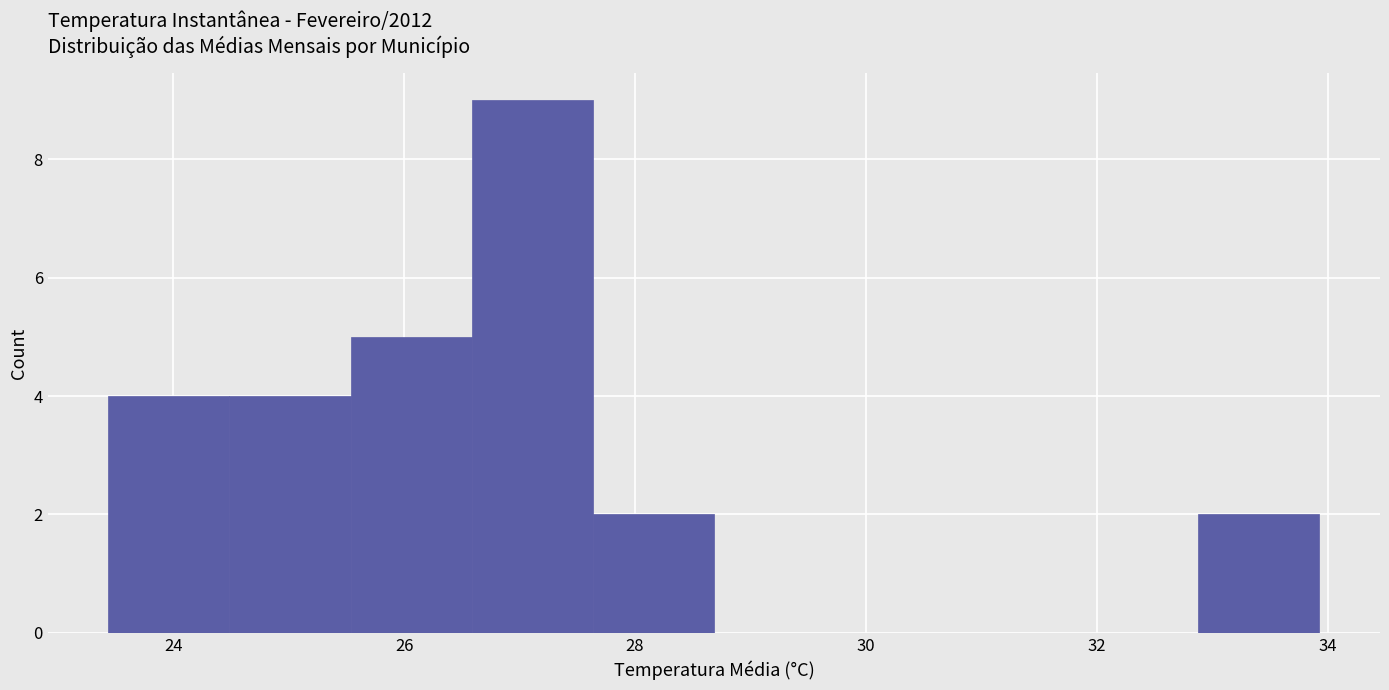

Which range on the x-axis has the tallest bar?

26.6 to 27.6